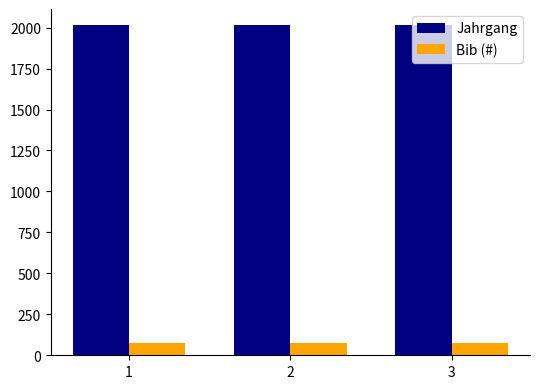

What is the highest value of the Bib (#) series?

76